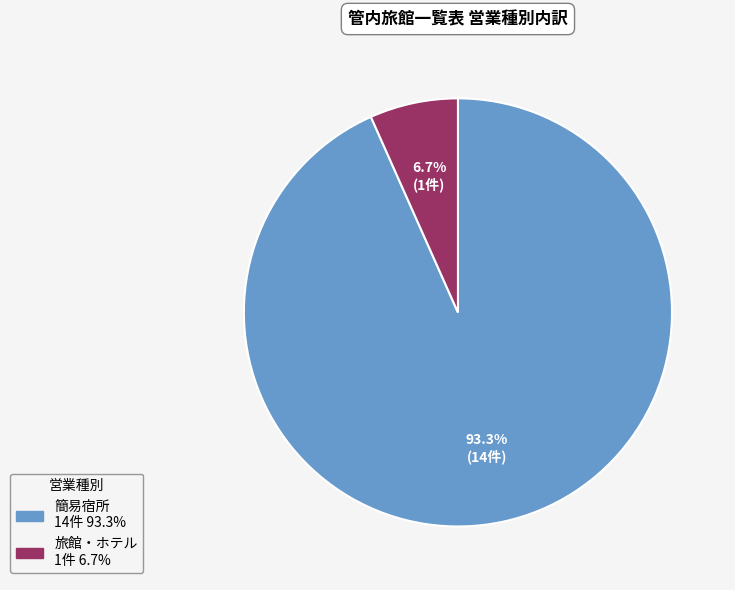

How many slices are in this pie chart?

2